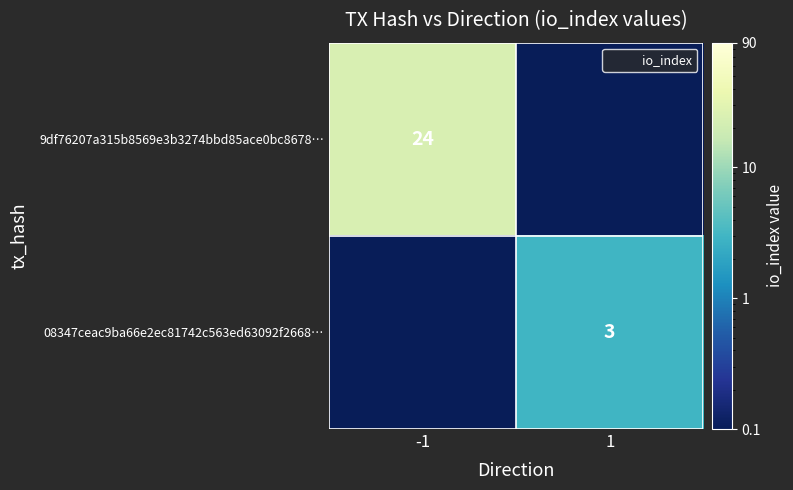

At which label is 9df76207a315b8569e3b3274bbd85ace0bc8678… closest to 12?

1